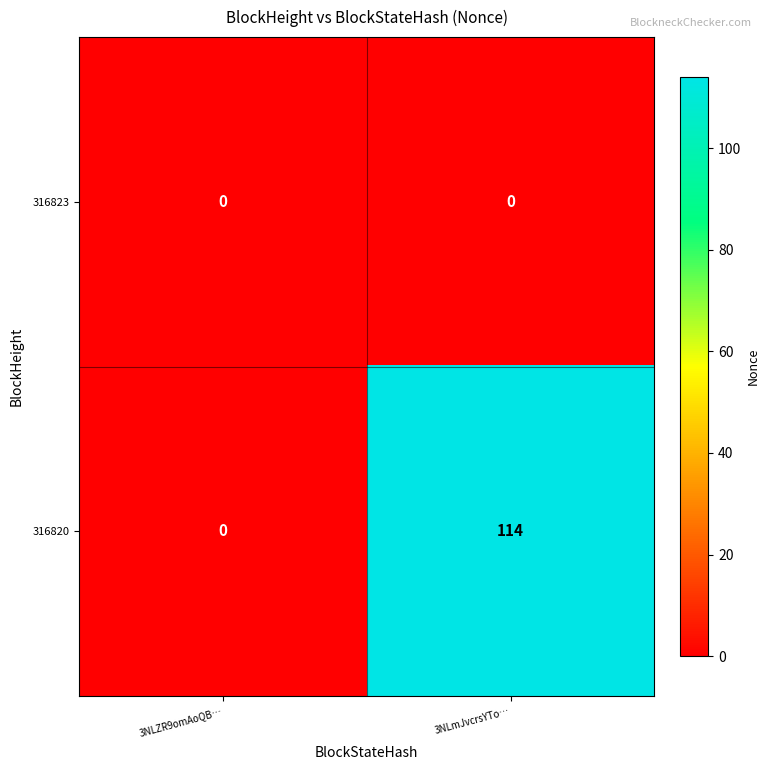

At which category does the chart reach its peak across all series?

3NLmJvcrsYTo…